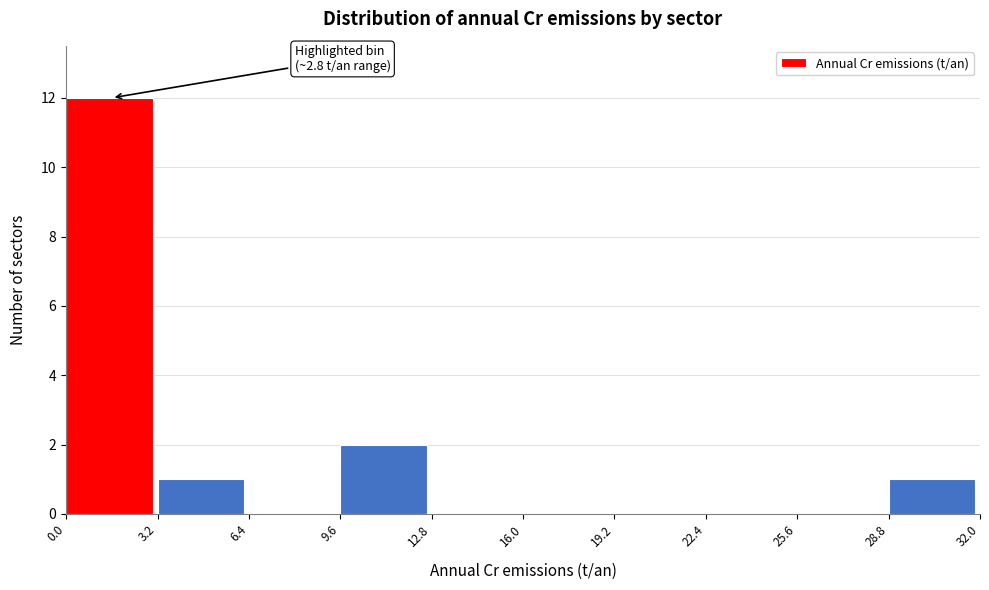

Which range on the x-axis has the tallest bar?

0.0 to 3.2